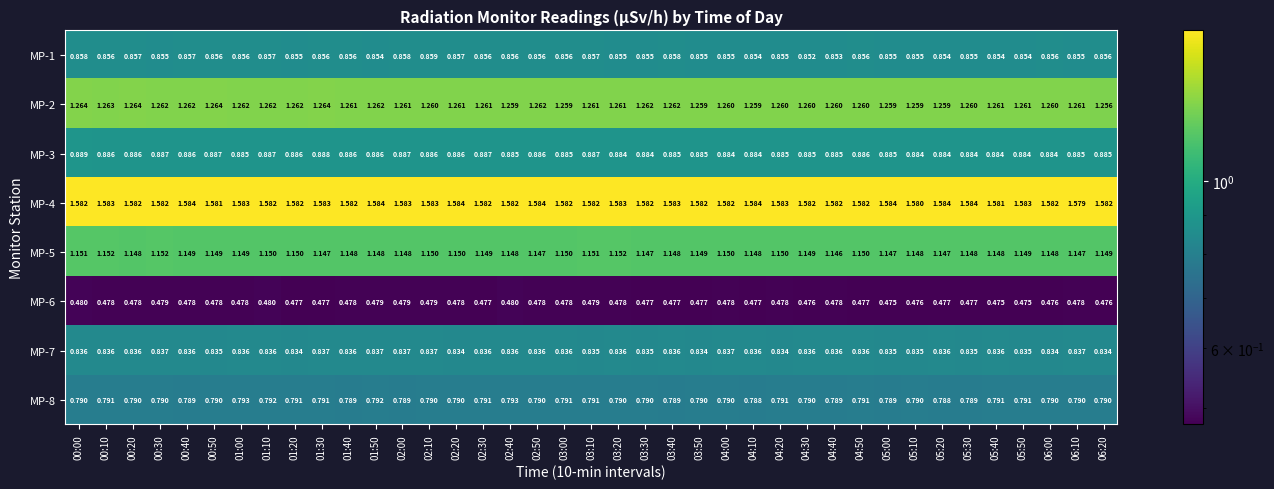

List the series in order of their peak value, highest first.

MP-4, MP-2, MP-5, MP-3, MP-1, MP-7, MP-8, MP-6